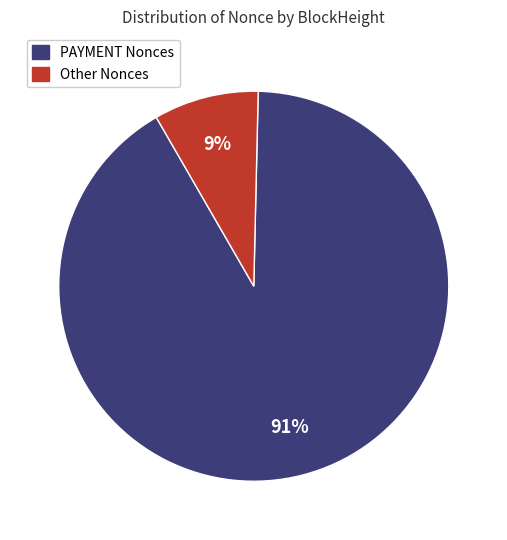

Count the number of slices in the pie.

2